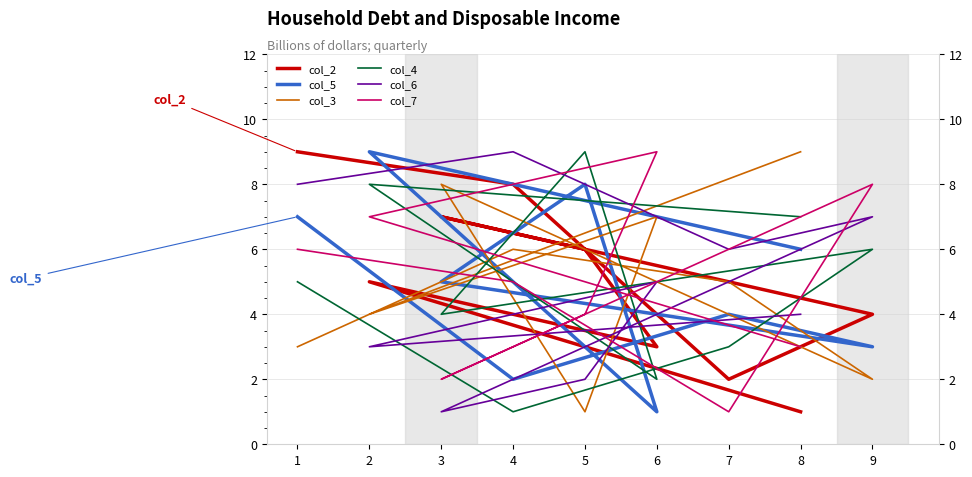

What are all the series names shown in the legend?

col_2, col_5, col_3, col_4, col_6, col_7